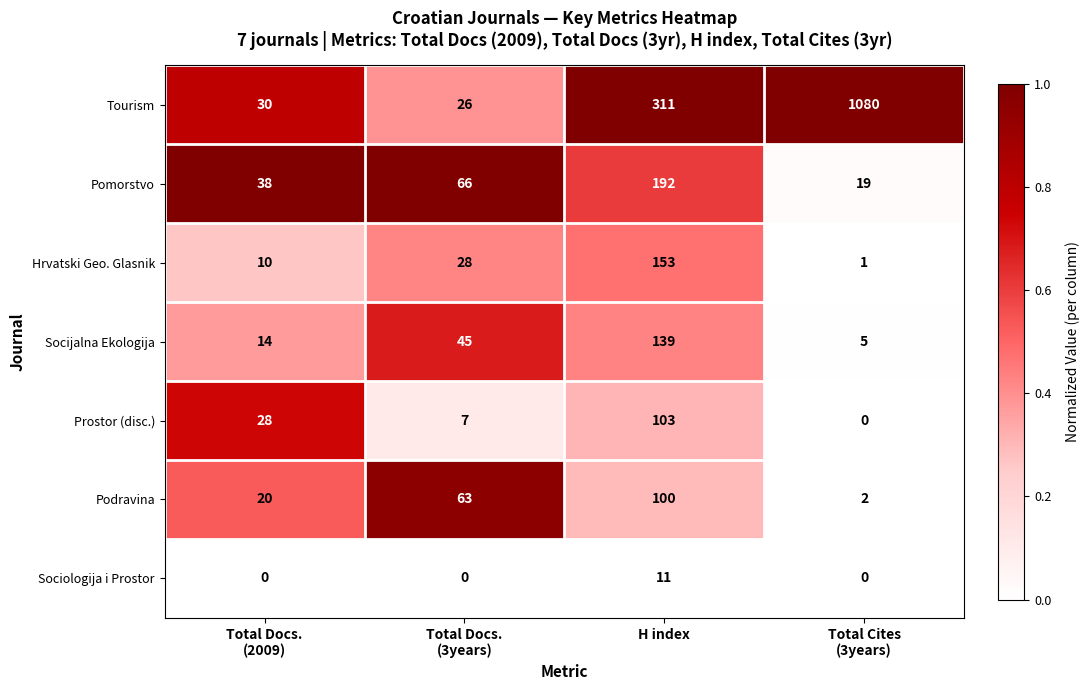

Which series has the widest spread of values?

Tourism